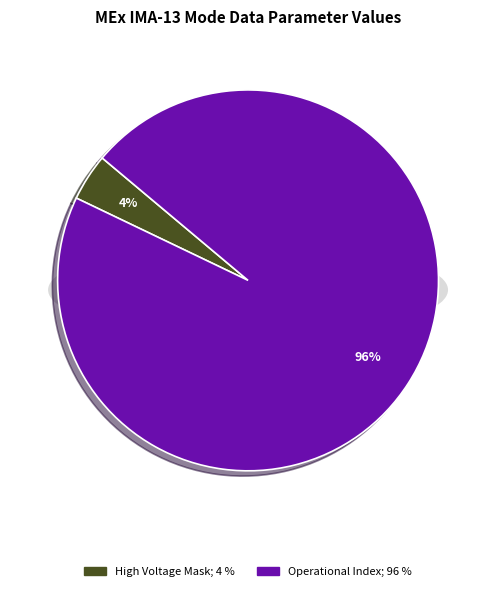

Which category has the biggest portion of the pie?

Operational Index